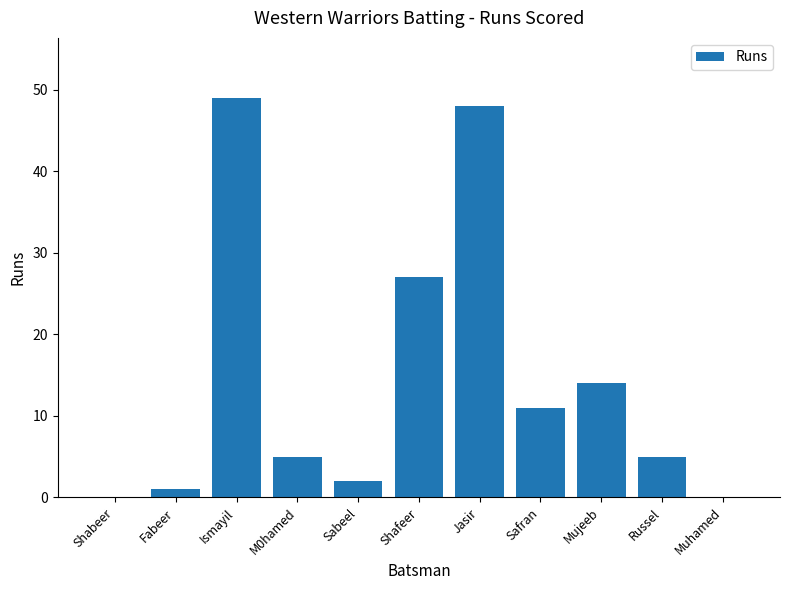

The value at Mujeeb is 14. True or false?

True